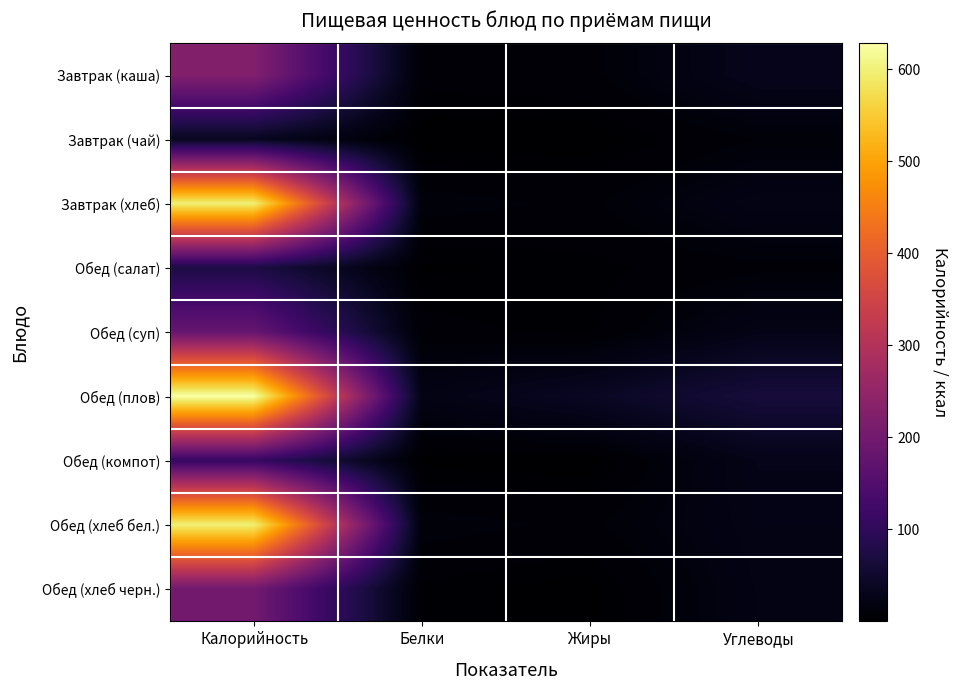

Reading left to right, list all the values displayed in this chart.

Завтрак (каша): Калорийность=224.0	Белки=6.7	Жиры=7.9	Углеводы=31.7
Завтрак (чай): Калорийность=35.0	Белки=0.1	Жиры=0.0	Углеводы=9.9
Завтрак (хлеб): Калорийность=600.0	Белки=12.4	Жиры=8.6	Углеводы=24.6
Обед (салат): Калорийность=73.0	Белки=1.8	Жиры=3.6	Углеводы=8.4
Обед (суп): Калорийность=181.0	Белки=6.4	Жиры=3.5	Углеводы=25.5
Обед (плов): Калорийность=628.0	Белки=22.6	Жиры=39.4	Углеводы=64.5
Обед (компот): Калорийность=110.0	Белки=1.0	Жиры=0.1	Углеводы=27.5
Обед (хлеб бел.): Калорийность=600.0	Белки=12.4	Жиры=8.6	Углеводы=24.6
Обед (хлеб черн.): Калорийность=200.0	Белки=4.0	Жиры=0.7	Углеводы=22.5